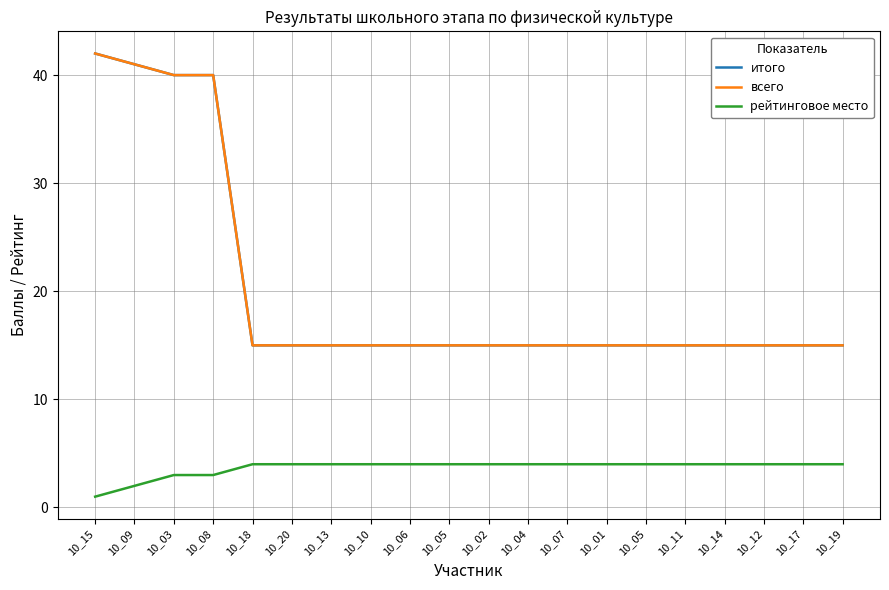

Does the chart display data point markers on the line(s)?

No